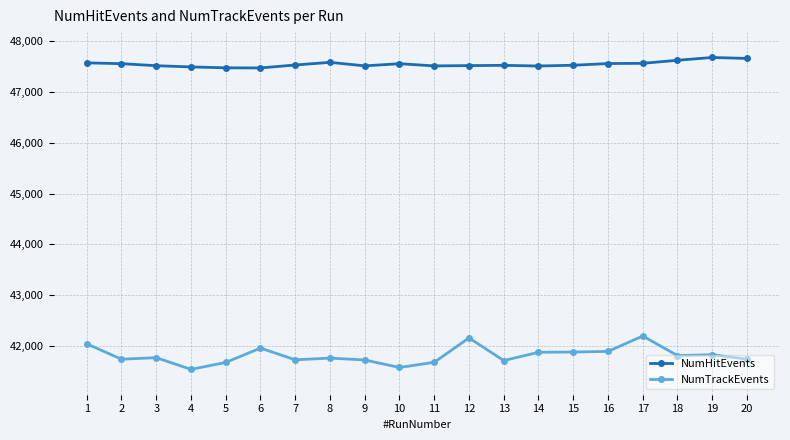

What is the spread (max minus min) of values at 9?

5797